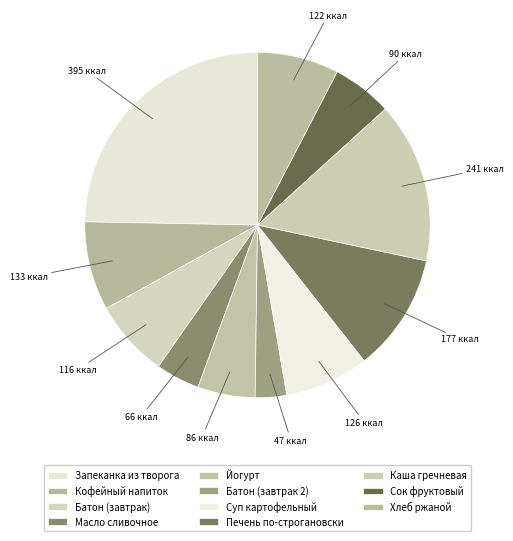

Count the number of slices in the pie.

11